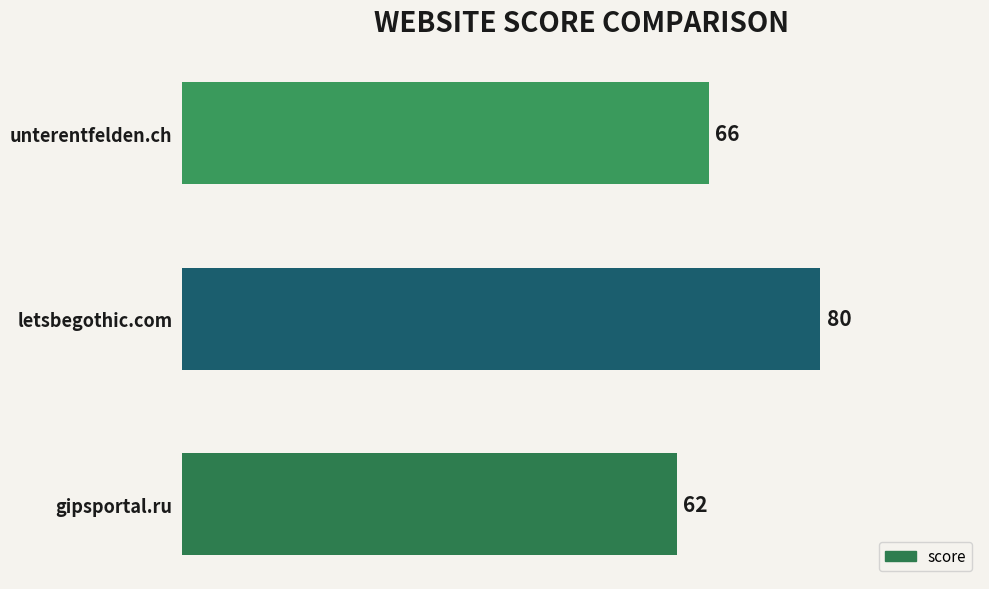

At which label is the value closest to 71?

unterentfelden.ch